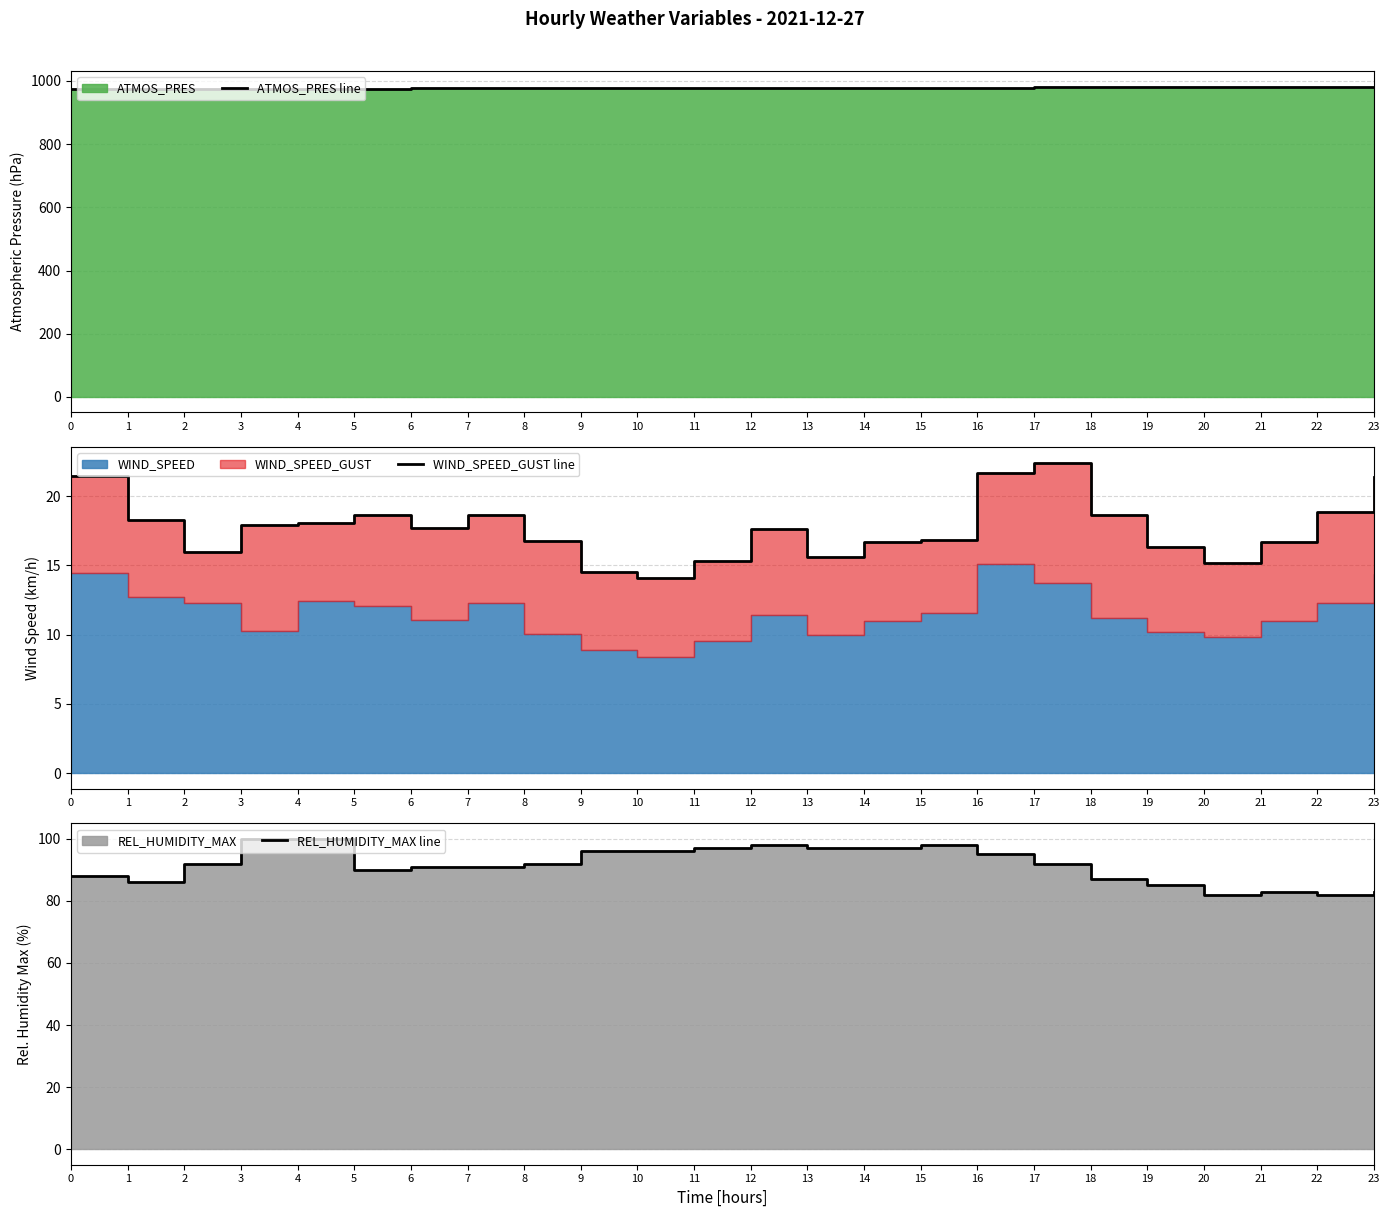

Reading left to right, list all the values displayed in this chart.

ATMOS_PRES line: 974.8	974.5	974.4	975.4	975.2	975.7	976.5	977.0	977.7	977.8	978.2	978.1	977.8	978.8	979.1	978.7	978.6	979.7	980.7	981.5	981.9	982.3	982.2	982.5
WIND_SPEED_GUST line: 21.4	18.2	16.0	17.9	18.0	18.6	17.7	18.6	16.8	14.5	14.1	15.3	17.6	15.6	16.7	16.8	21.6	22.4	18.6	16.4	15.2	16.7	18.9	21.4
REL_HUMIDITY_MAX line: 88.0	86.0	92.0	100.0	100.0	90.0	91.0	91.0	92.0	96.0	96.0	97.0	98.0	97.0	97.0	98.0	95.0	92.0	87.0	85.0	82.0	83.0	82.0	83.0